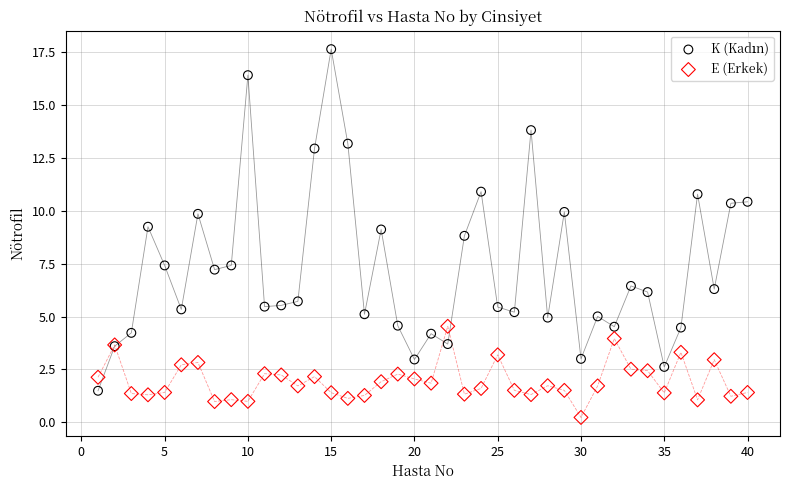

What is the X range (max minus min) for the scatter plot?

39.0